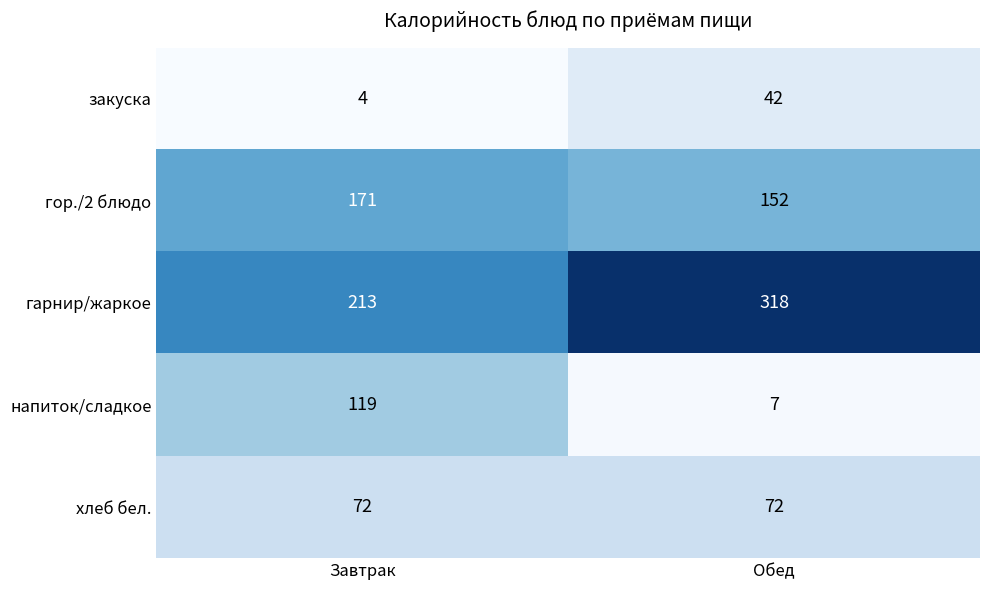

What is the total value across all series at Завтрак?

579